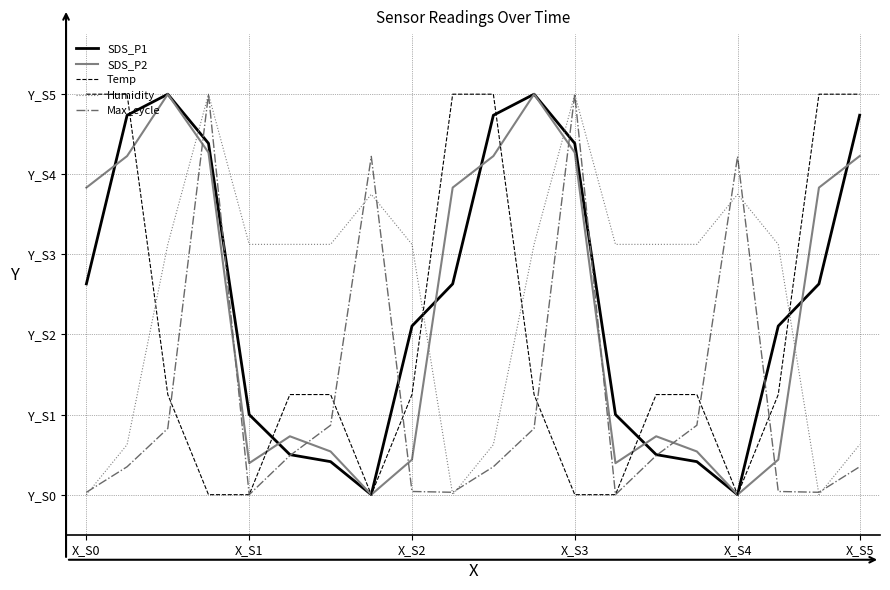

Which series has the largest total across all categories?

Humidity